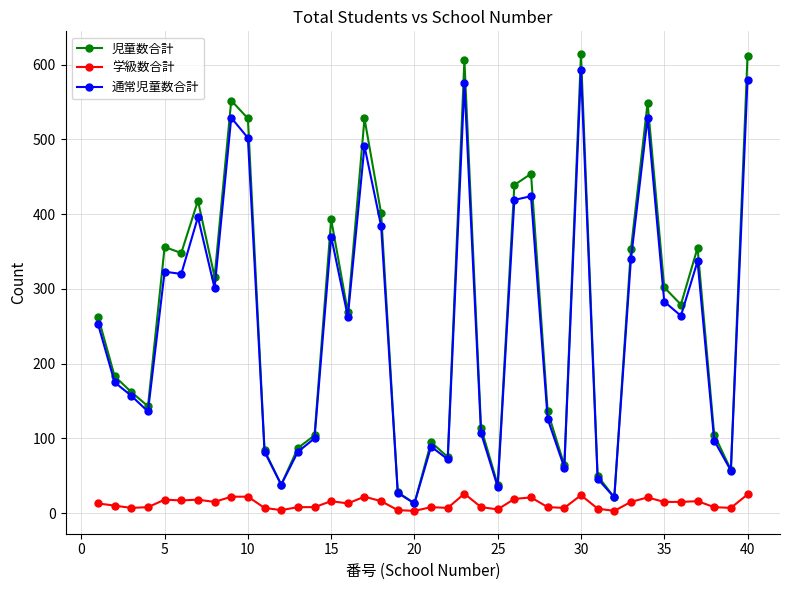

What is the difference between the second highest and minimum values in the 児童数合計 series?

599